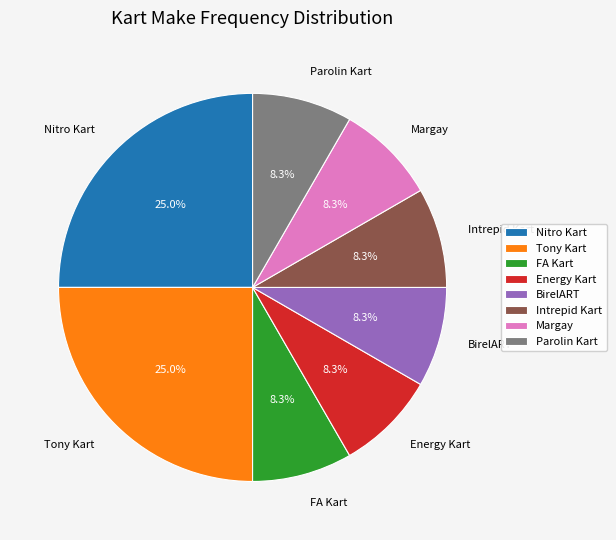

Which has a higher value, Nitro Kart or Intrepid Kart?

Nitro Kart